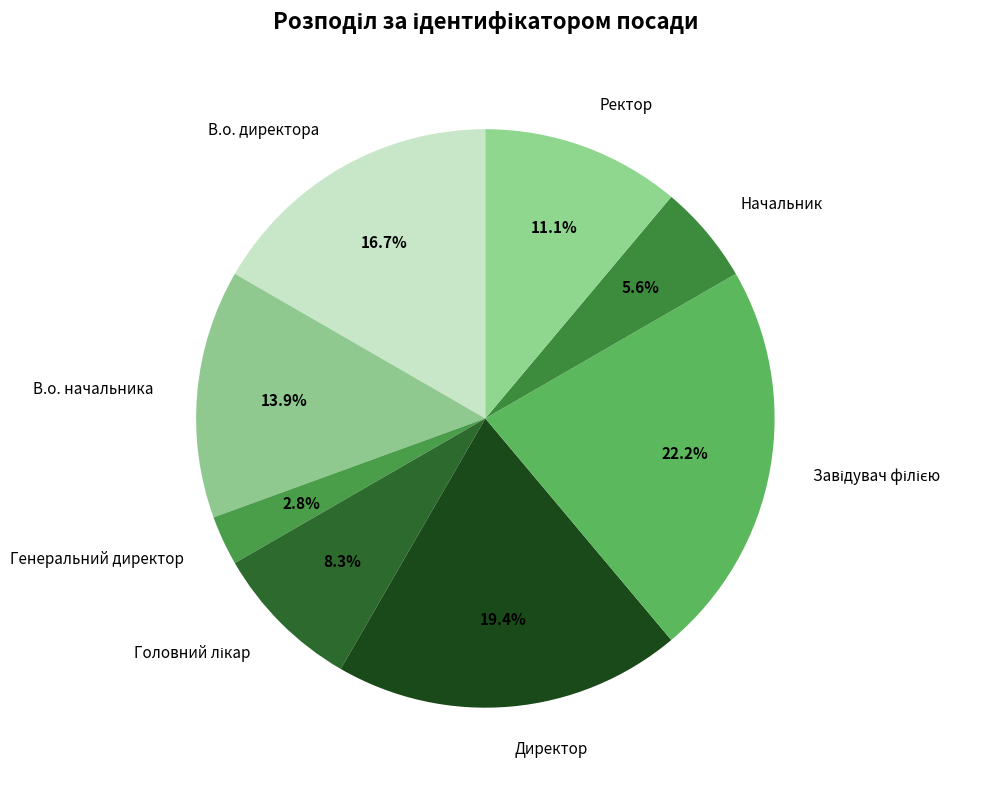

What percentage is the Генеральний директор slice, to the nearest percent?

3%